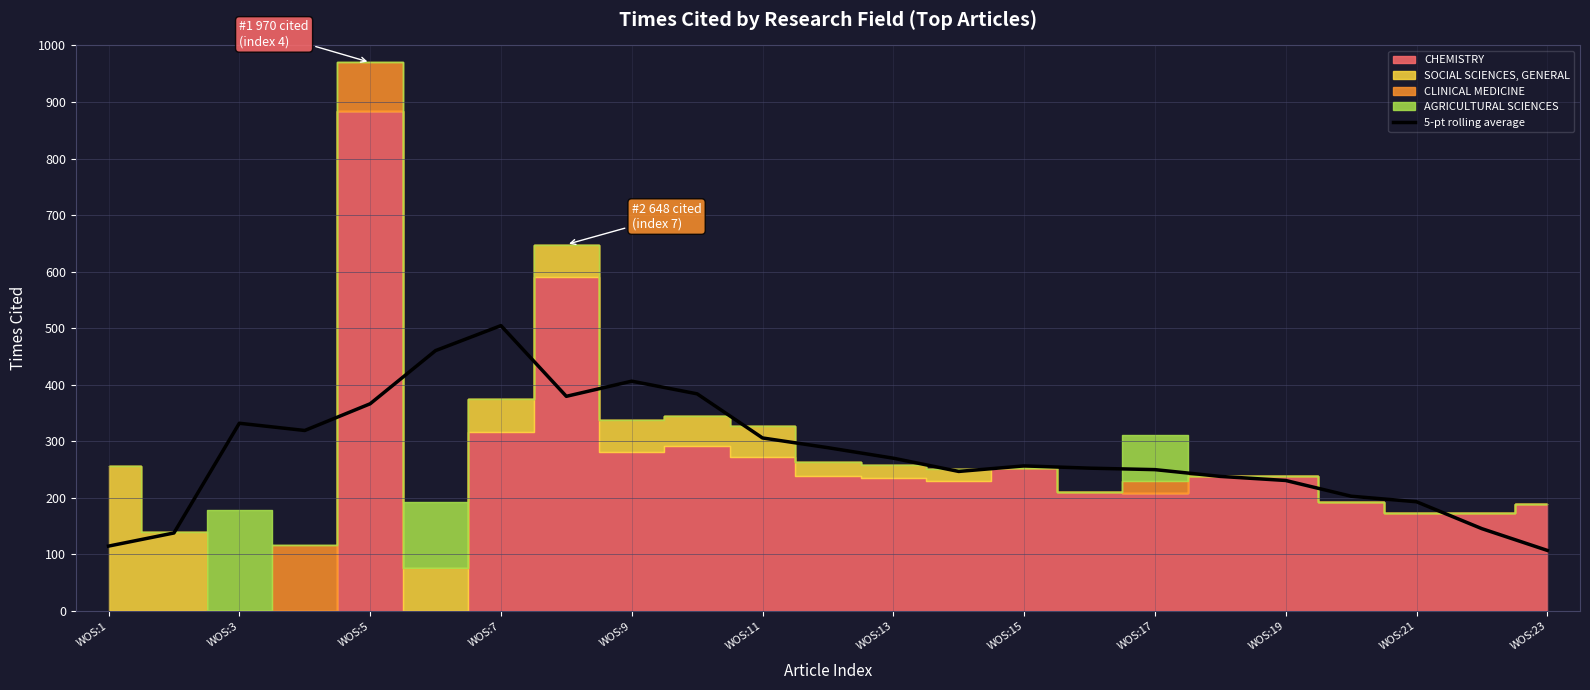

The value of 5-pt rolling average at WOS:11 is 306.0. True or false?

True